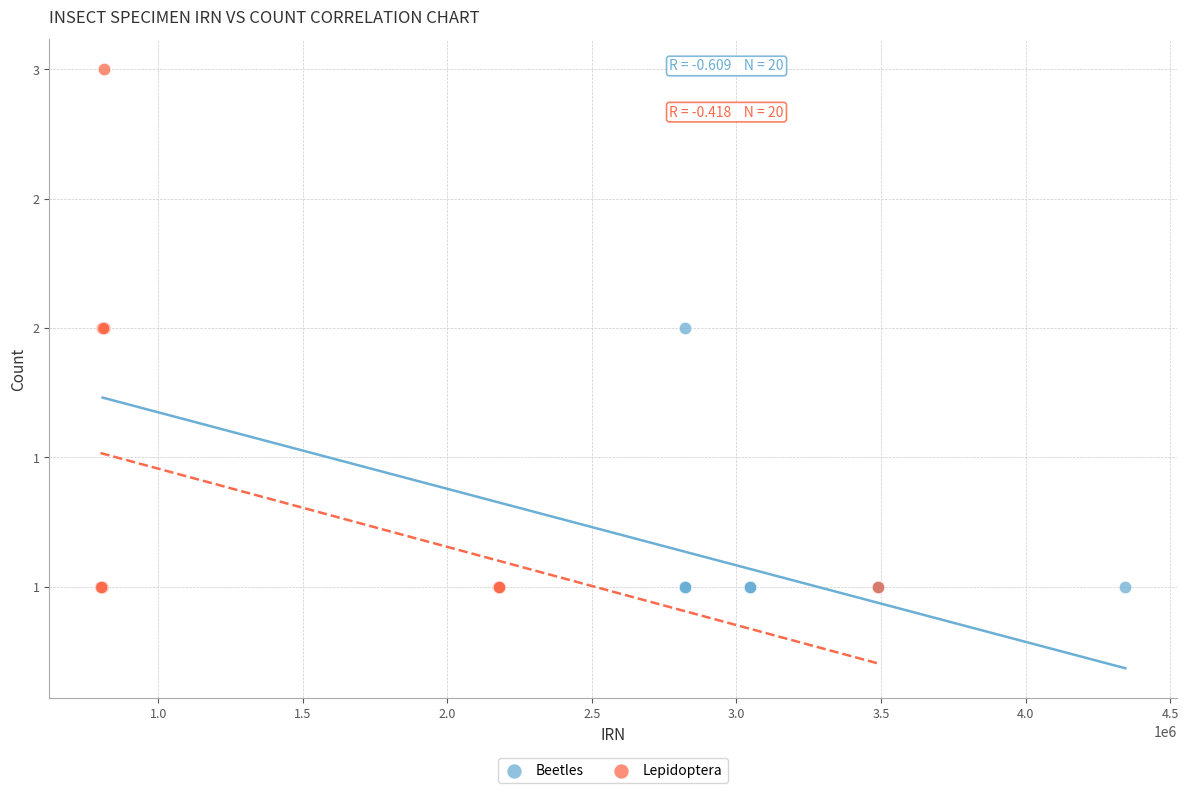

What are all the series names shown in the legend?

Beetles, Lepidoptera